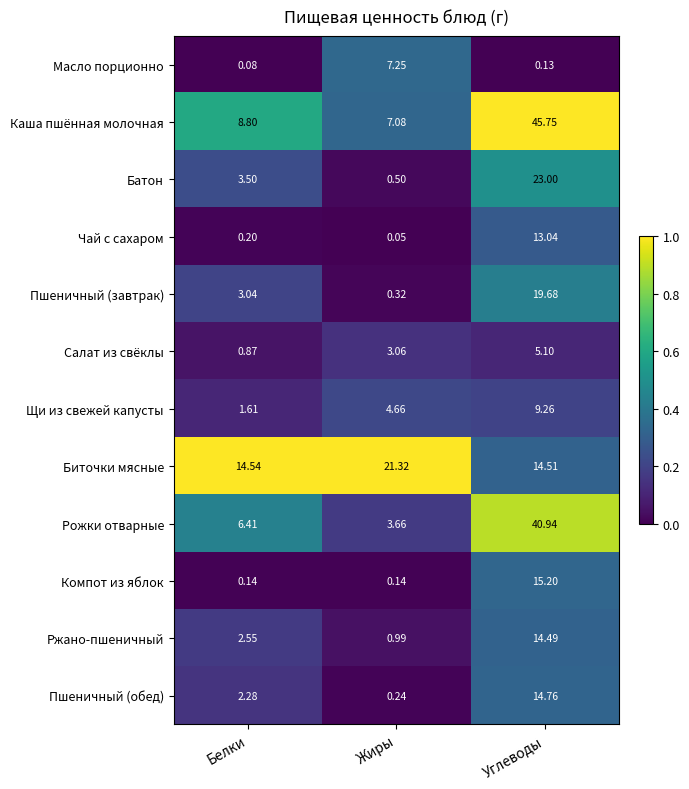

At Углеводы, list the series in order from largest to smallest.

Каша пшённая молочная, Рожки отварные, Батон, Пшеничный (завтрак), Компот из яблок, Пшеничный (обед), Биточки мясные, Ржано-пшеничный, Чай с сахаром, Щи из свежей капусты, Салат из свёклы, Масло порционно